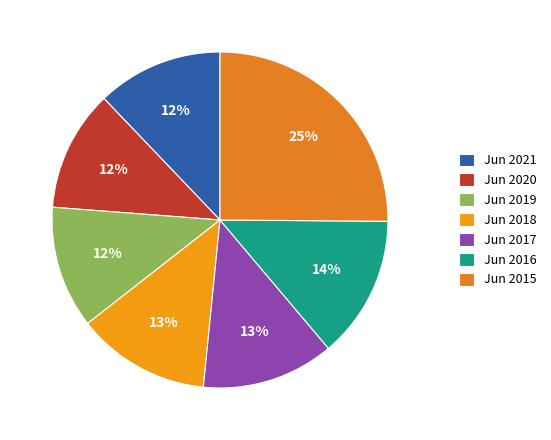

Between Jun 2017 and Jun 2018, which is larger?

Jun 2018